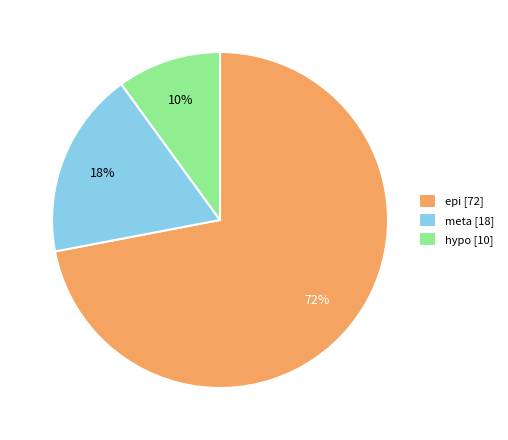

Do hypo [10] and epi [72] together represent more than half of the pie?

Yes